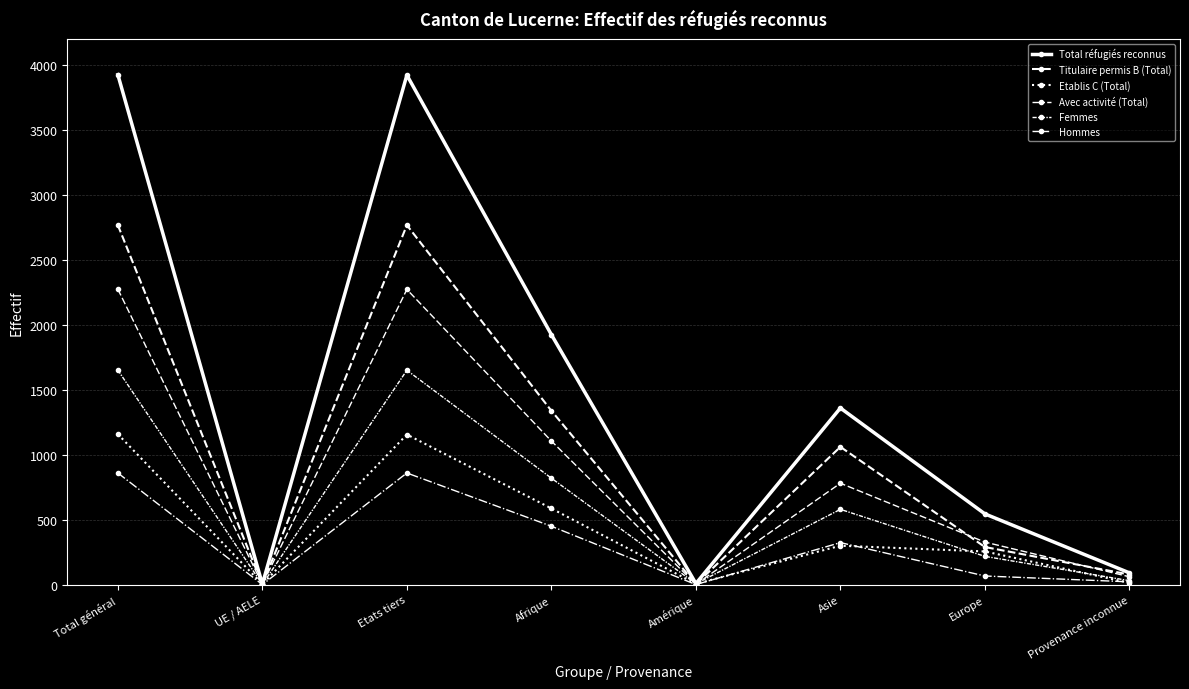

True or false: Hommes has a value of 327 at Europe.

True